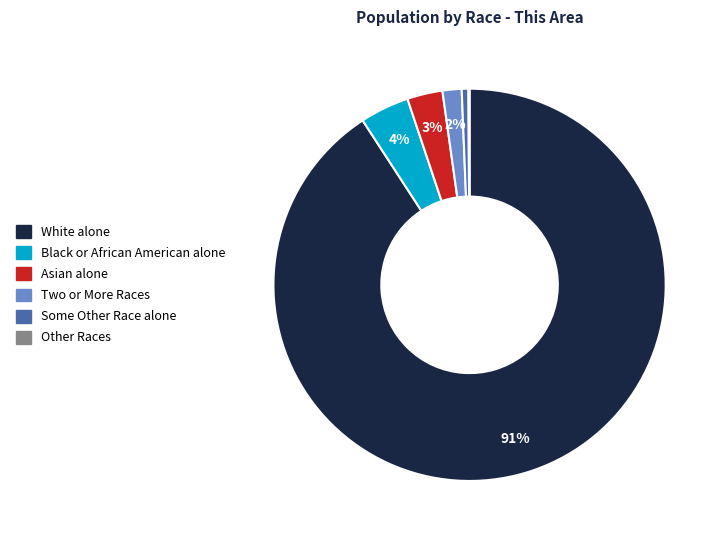

To the nearest percent, what is the average slice percentage?

17%